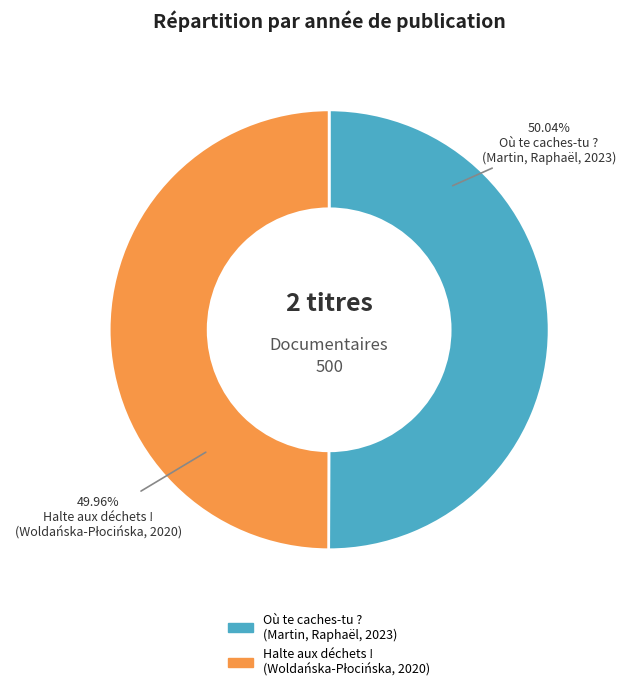

Is there a majority slice in this chart?

Yes